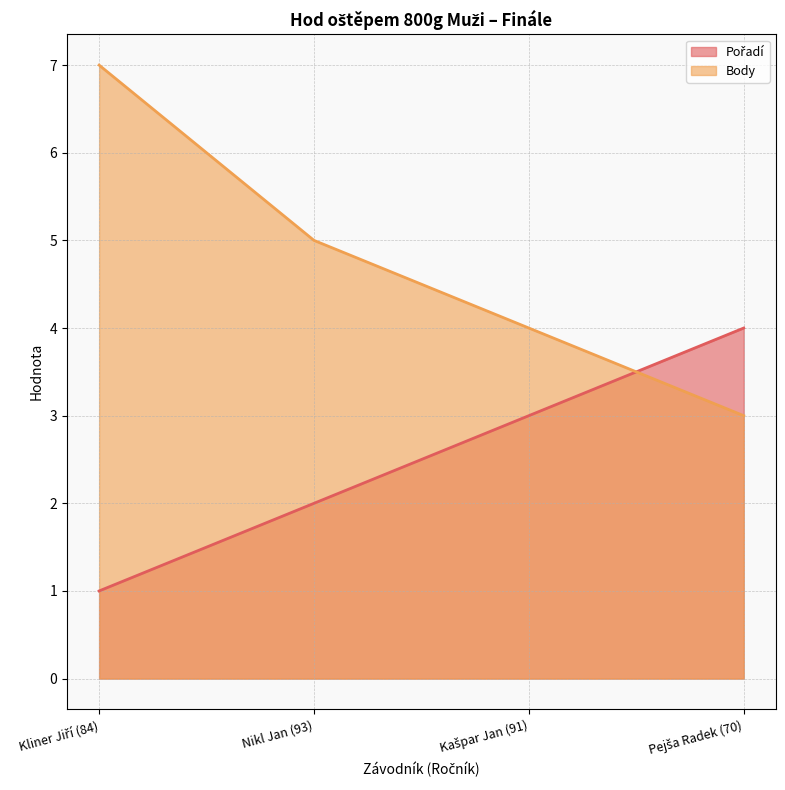

Reading left to right, list all the values displayed in this chart.

Pořadí: 1	2	3	4
Body: 7	5	4	3